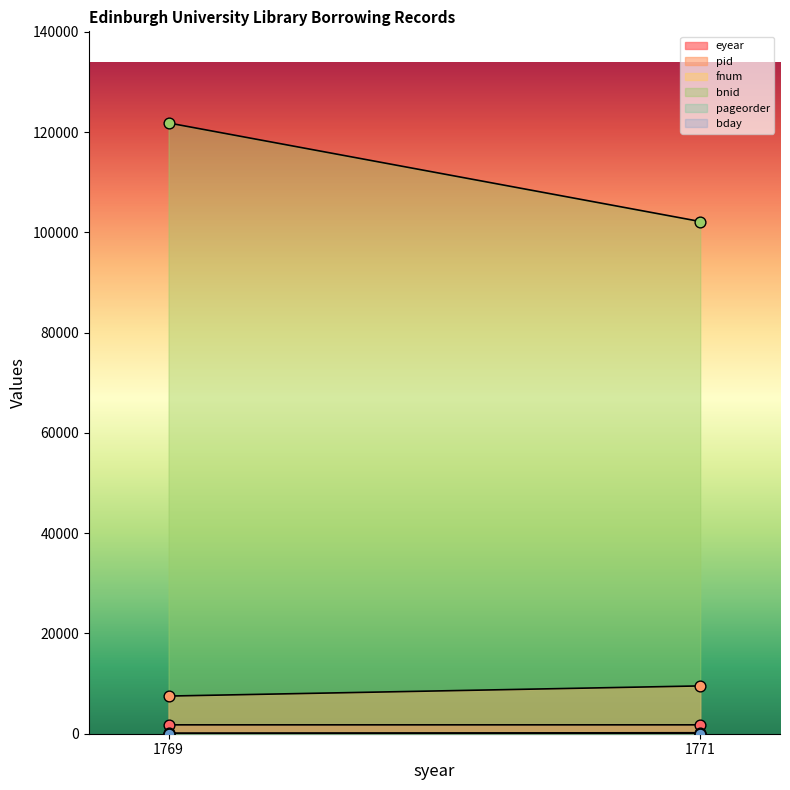

What is the total value across all series at 1769?

131237